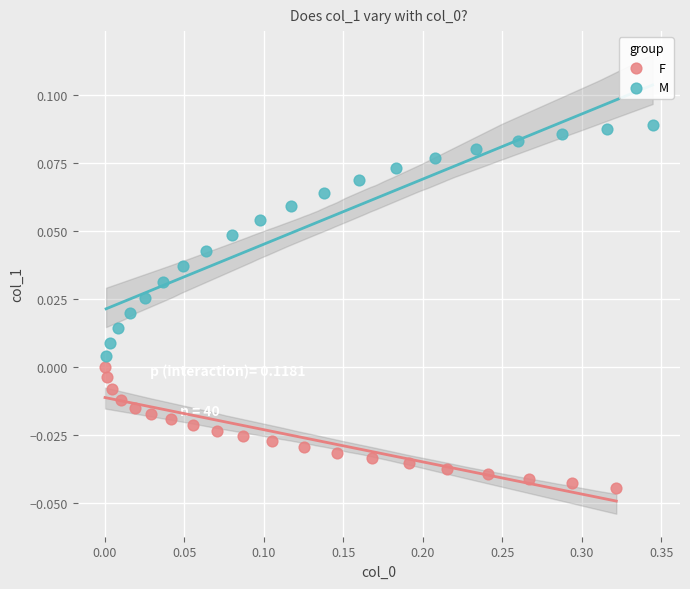

Which series reaches the minimum Y coordinate?

F